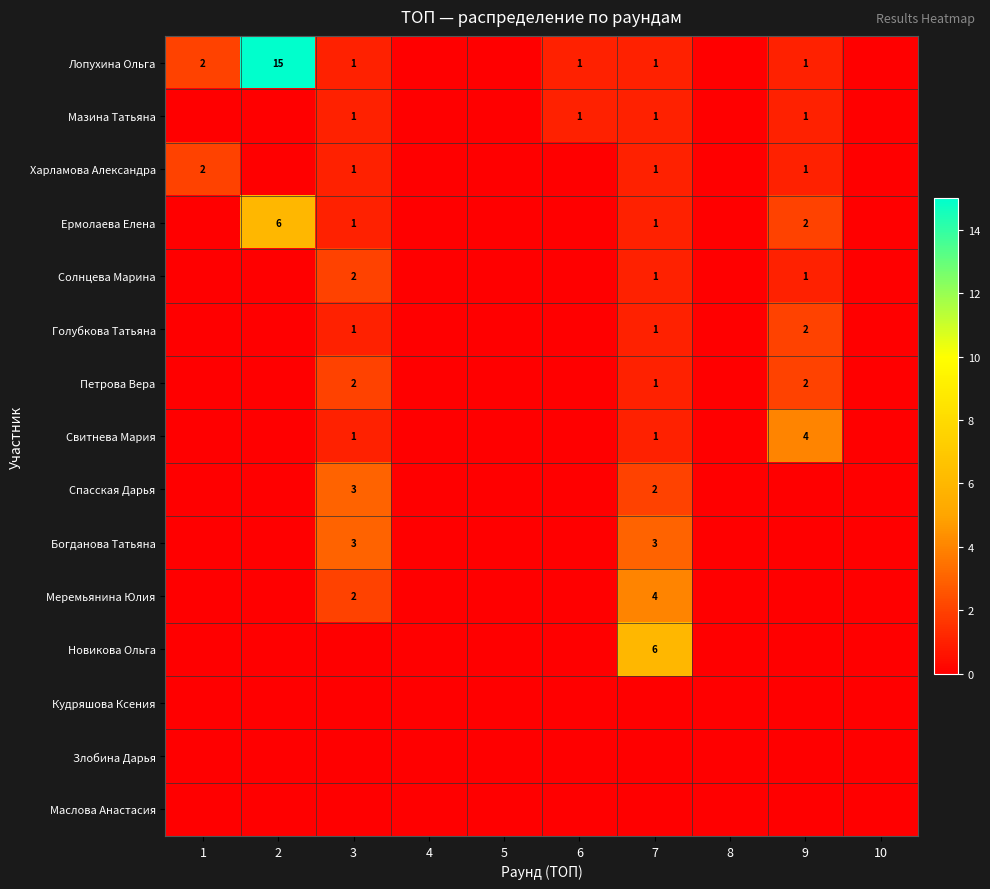

At how many categories does at least one series exceed 2?

4